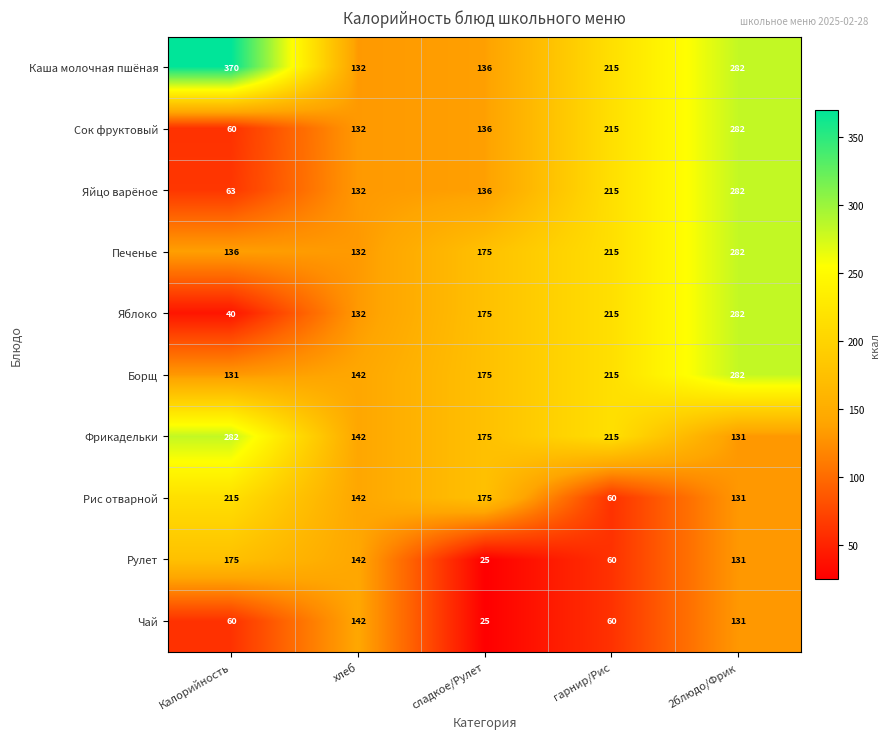

What is the spread (max minus min) of values at сладкое/Рулет?

150